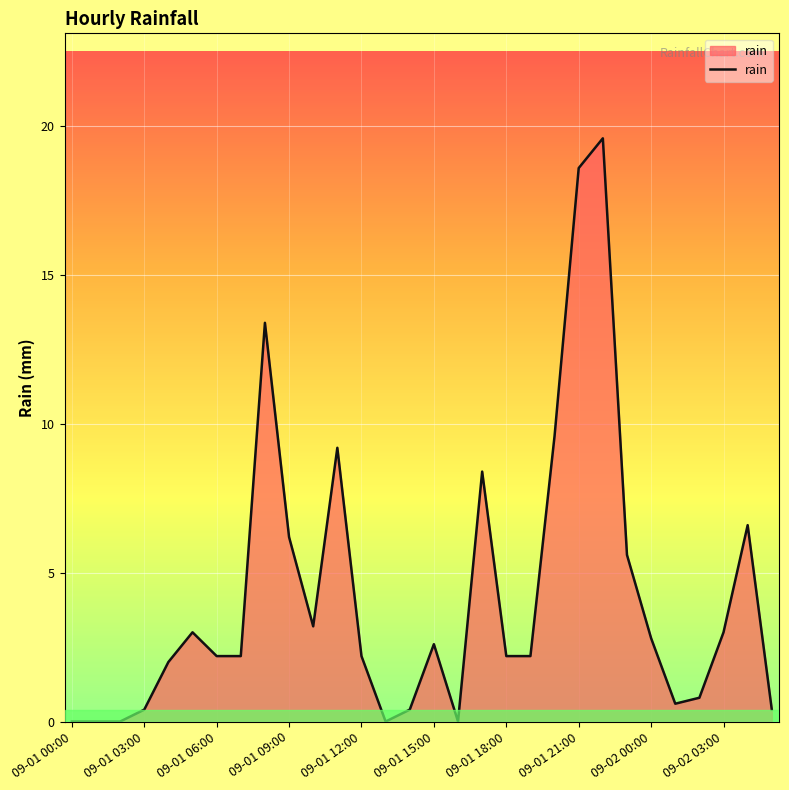

What is the greatest value displayed?

19.6